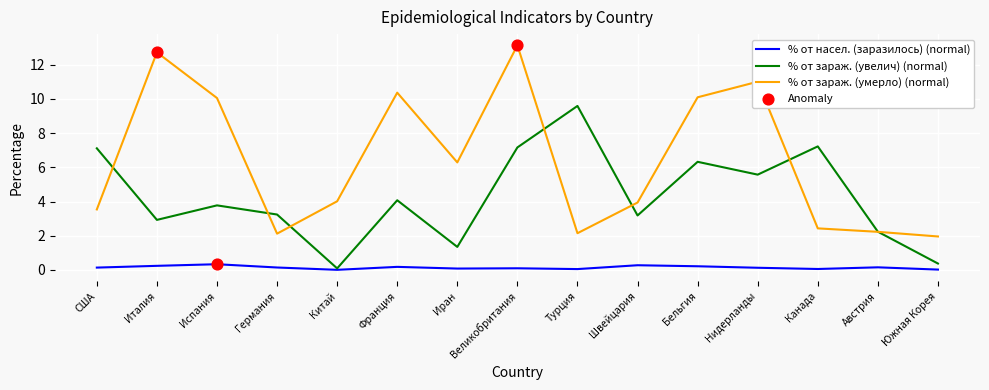

What is the highest value of the % от насел. (заразилось) (normal) series?

0.3